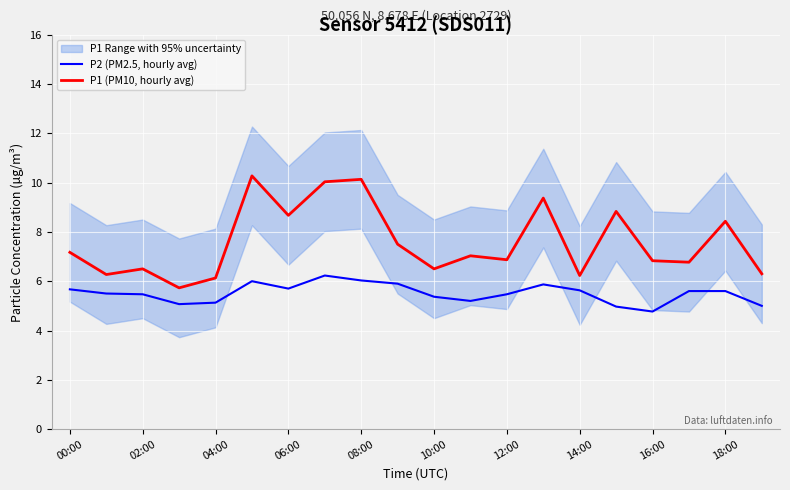

Is it true that P1 (PM10, hourly avg) equals 8.8 at 15?

True